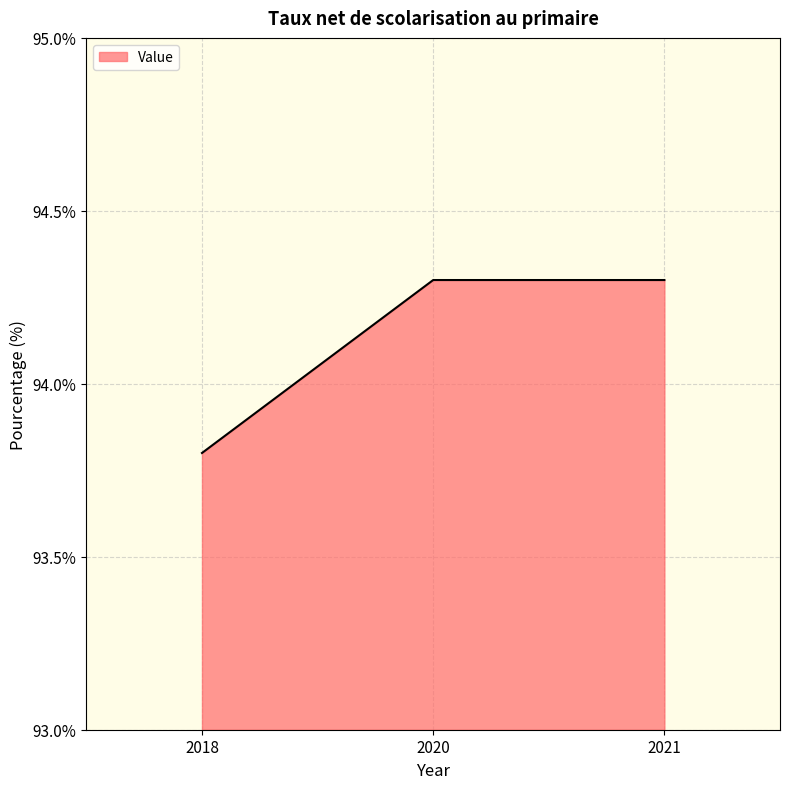

What is the minimum value shown in the chart?

93.8